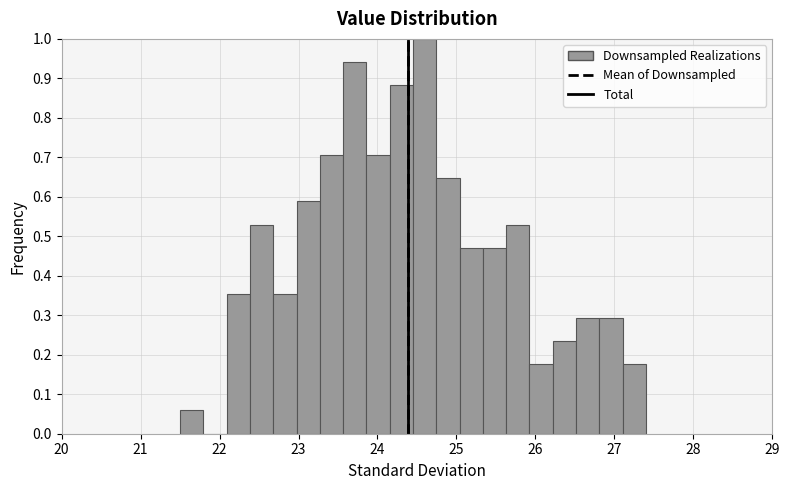

Read against the x-axis, roughly where is the centre of the tallest bar?

24.6